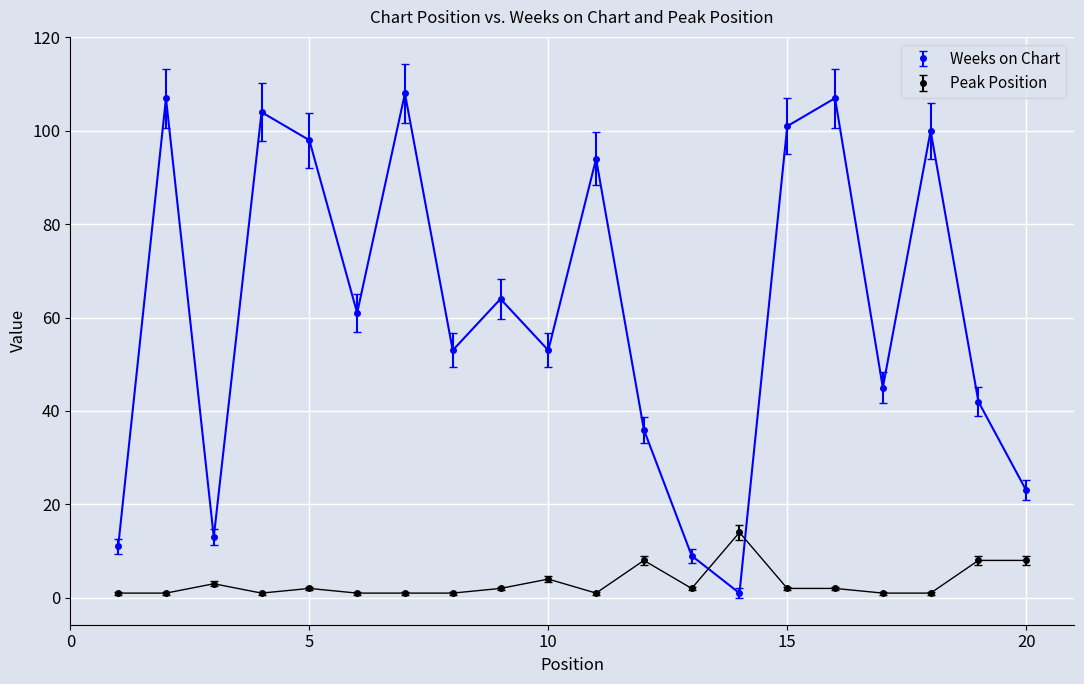

Which series has the largest total across all categories?

Weeks on Chart